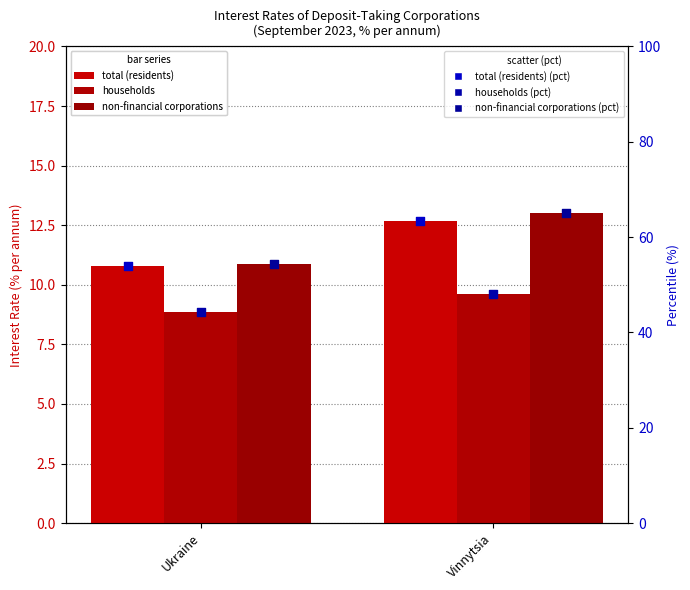

What are all the series names shown in the legend?

total (residents), households, non-financial corporations, total (residents) (pct), households (pct), non-financial corporations (pct)